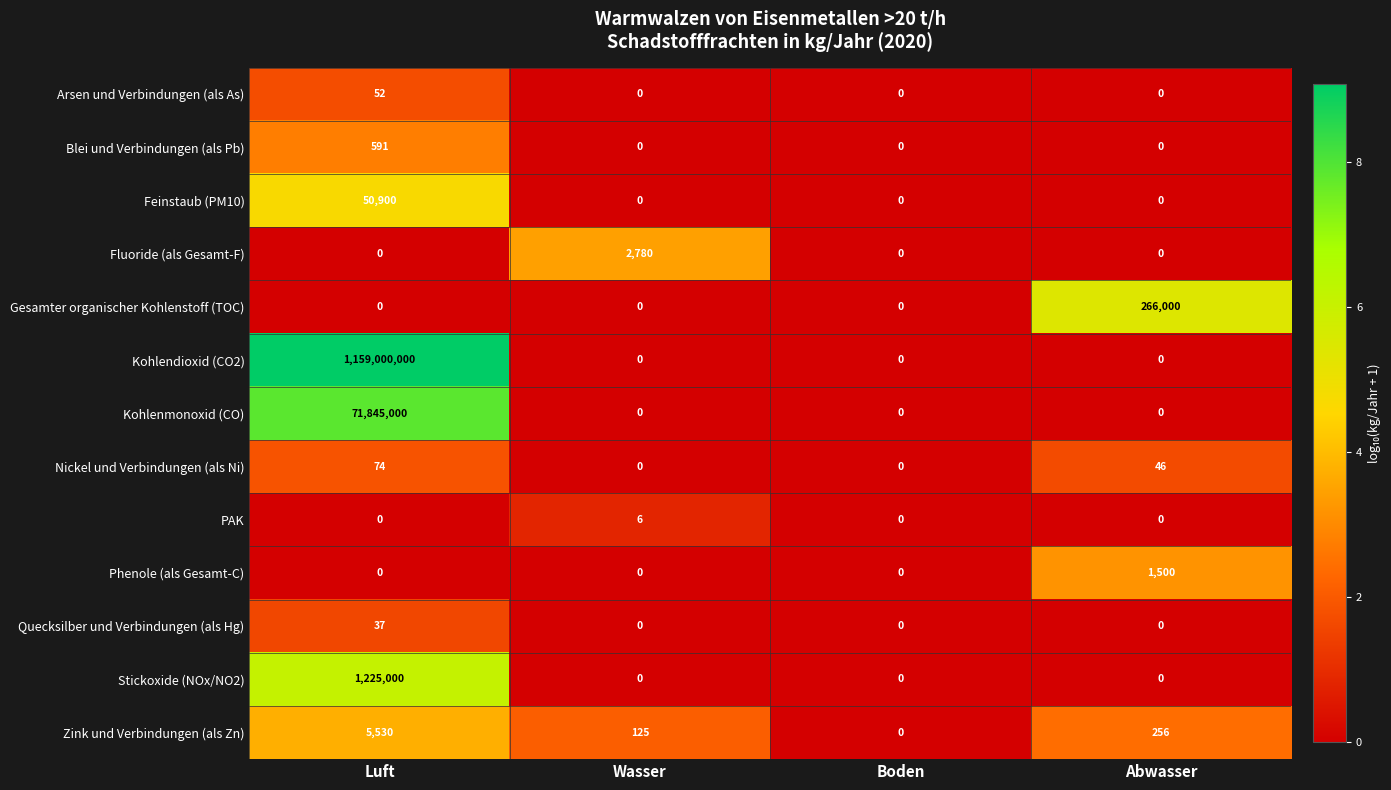

List the series in order of their peak value, lowest first.

PAK, Quecksilber und Verbindungen (als Hg), Arsen und Verbindungen (als As), Nickel und Verbindungen (als Ni), Blei und Verbindungen (als Pb), Phenole (als Gesamt-C), Fluoride (als Gesamt-F), Zink und Verbindungen (als Zn), Feinstaub (PM10), Gesamter organischer Kohlenstoff (TOC), Stickoxide (NOx/NO2), Kohlenmonoxid (CO), Kohlendioxid (CO2)